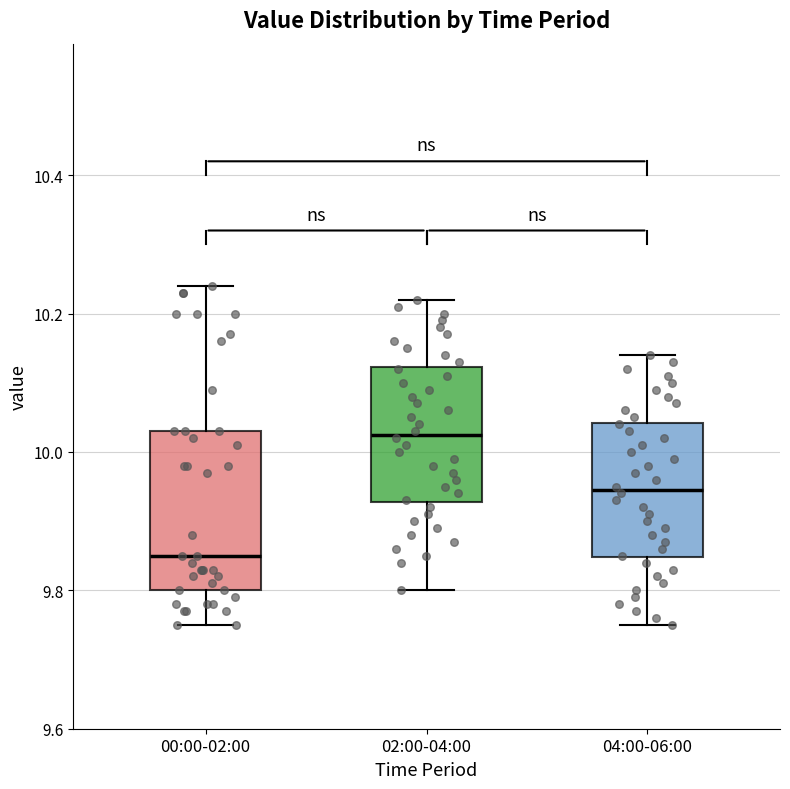

Where does the lower whisker of the box for 04:00-06:00 end on the y-axis? The values are not printed on the chart, so give them approximately, as read against the axis.

9.76